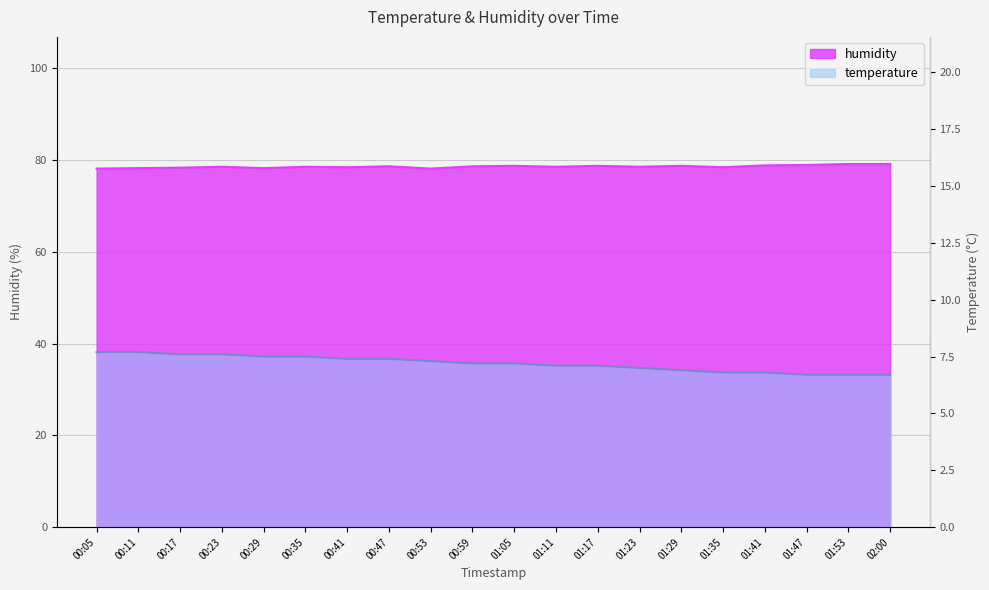

Which category has the lowest value across all series?

01:47